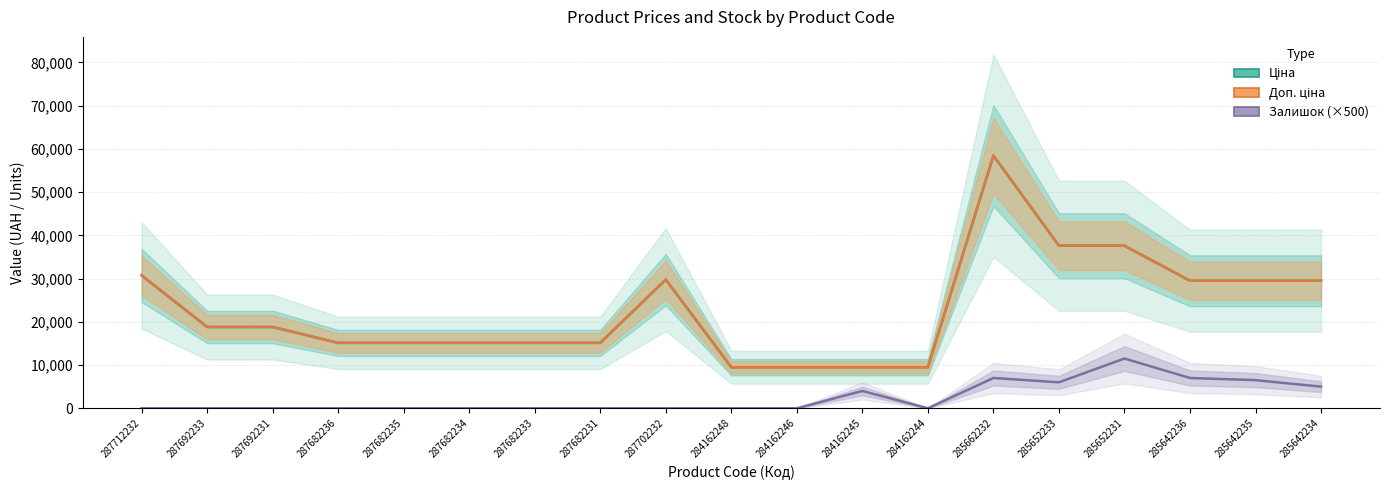

True or false: Доп. ціна and Ціна cross at least once.

False